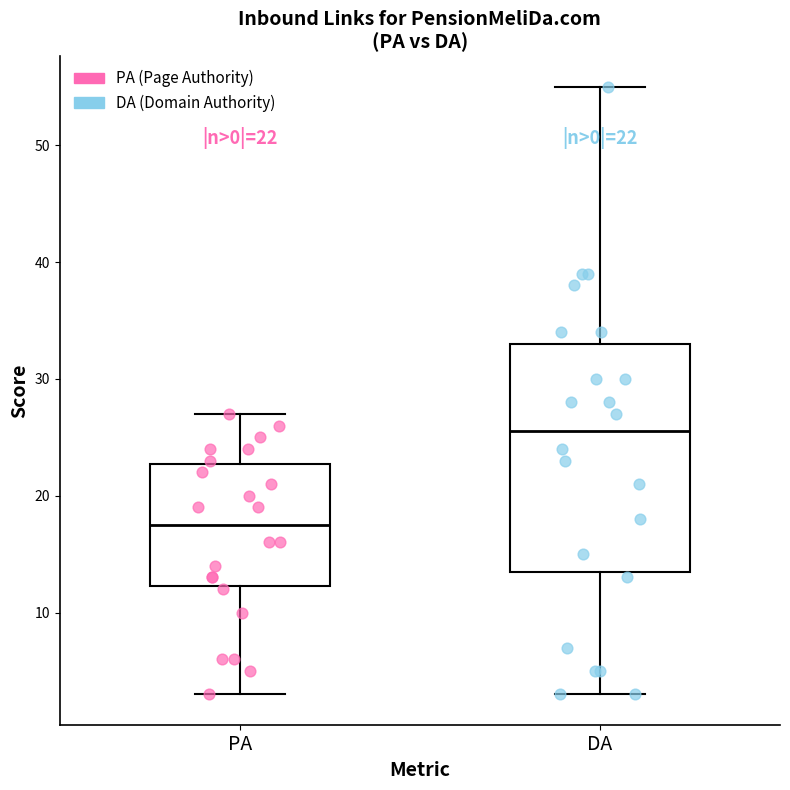

Which box has the lowest median line?

PA